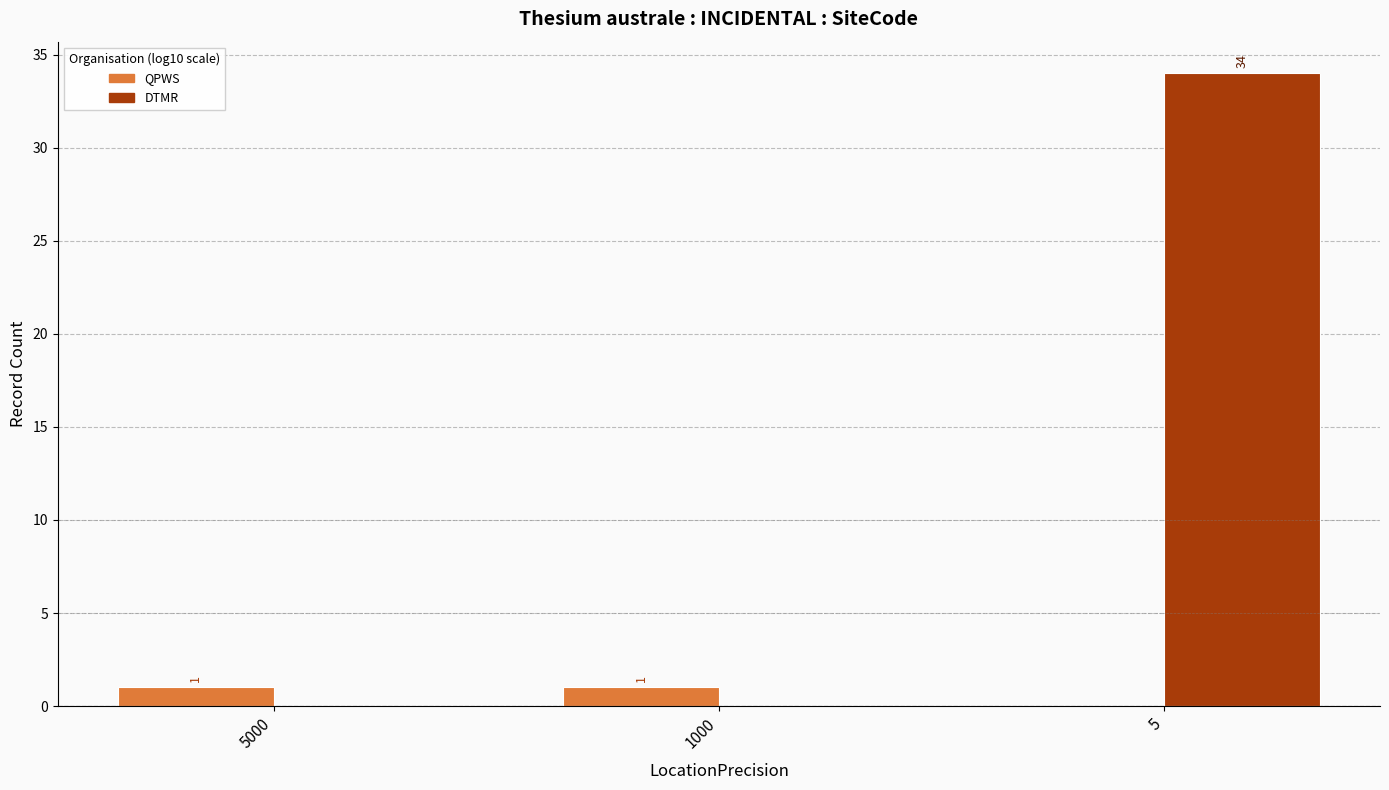

Which category has the highest value across all series?

5